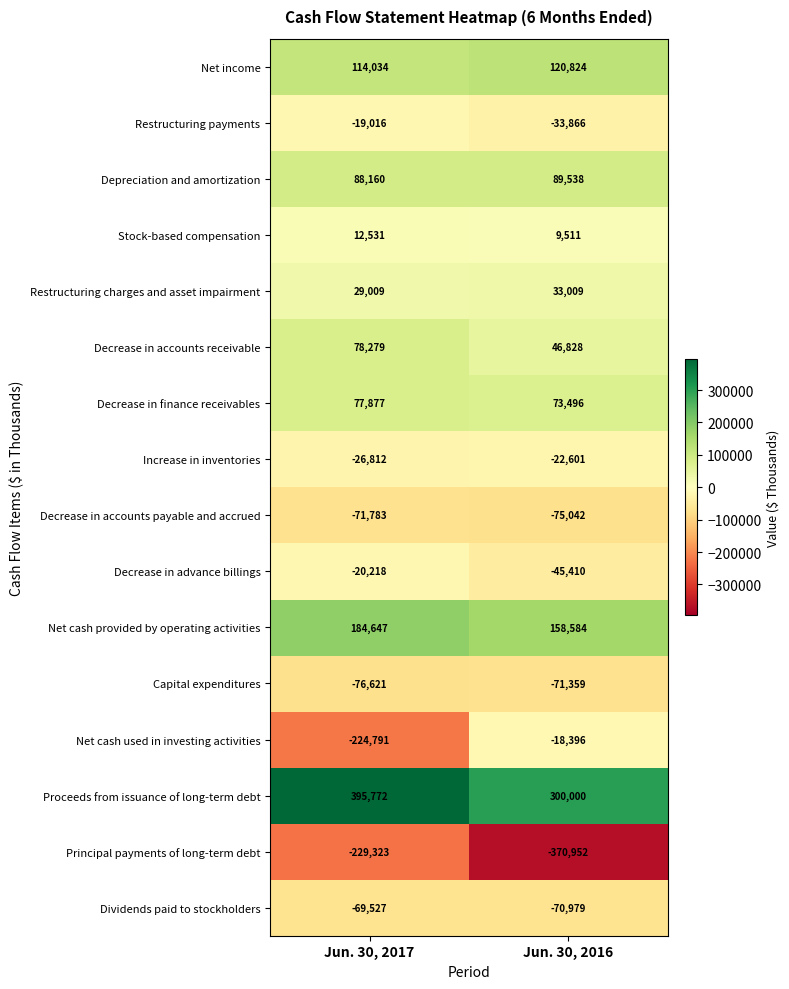

What value does the Decrease in accounts payable and accrued series have at Jun. 30, 2016, to the nearest 100?

-75000